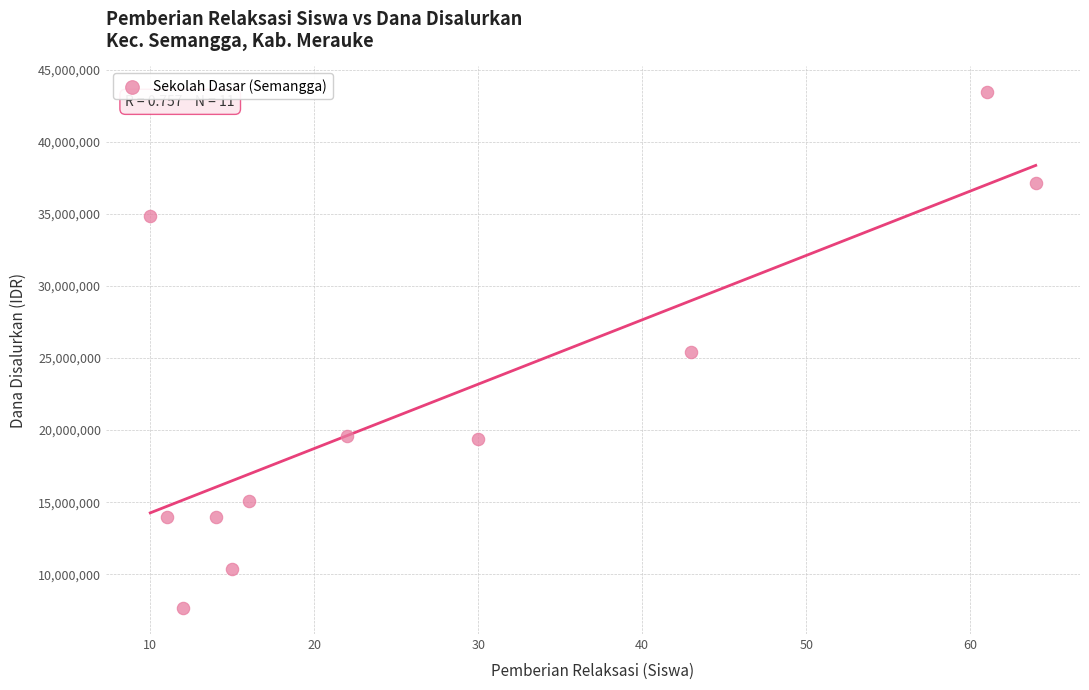

What is the average X value?

27